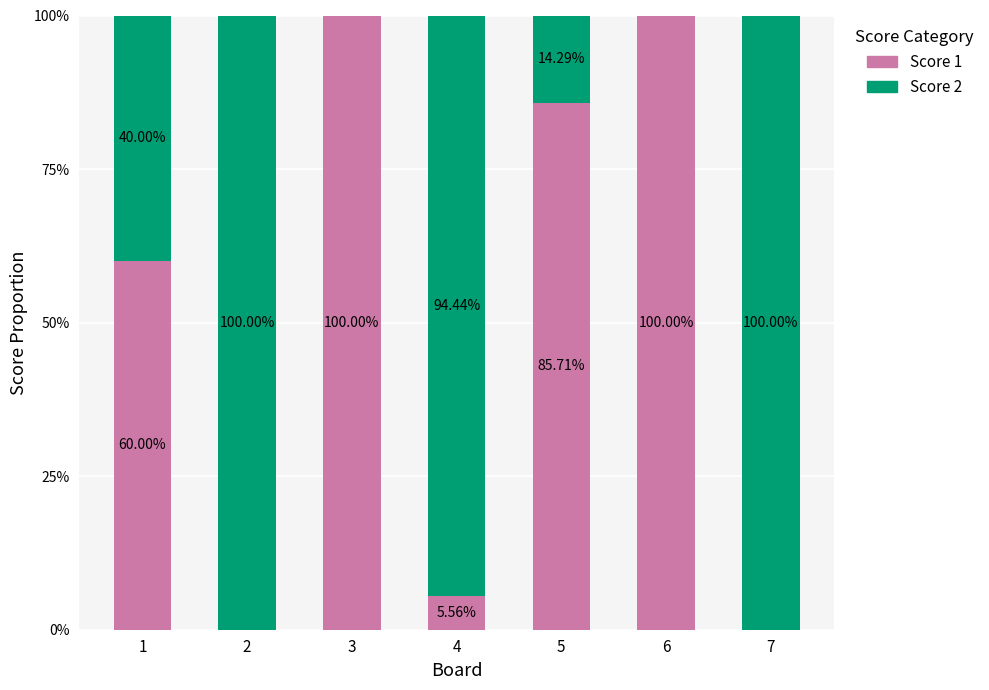

What is the sum of the Score 1 values at 4 and 1?

65.6